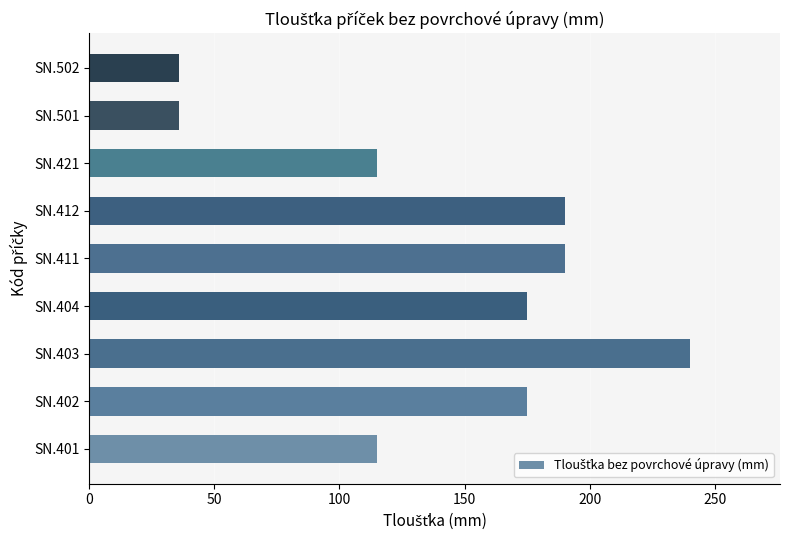

What is the minimum value shown in the chart?

36